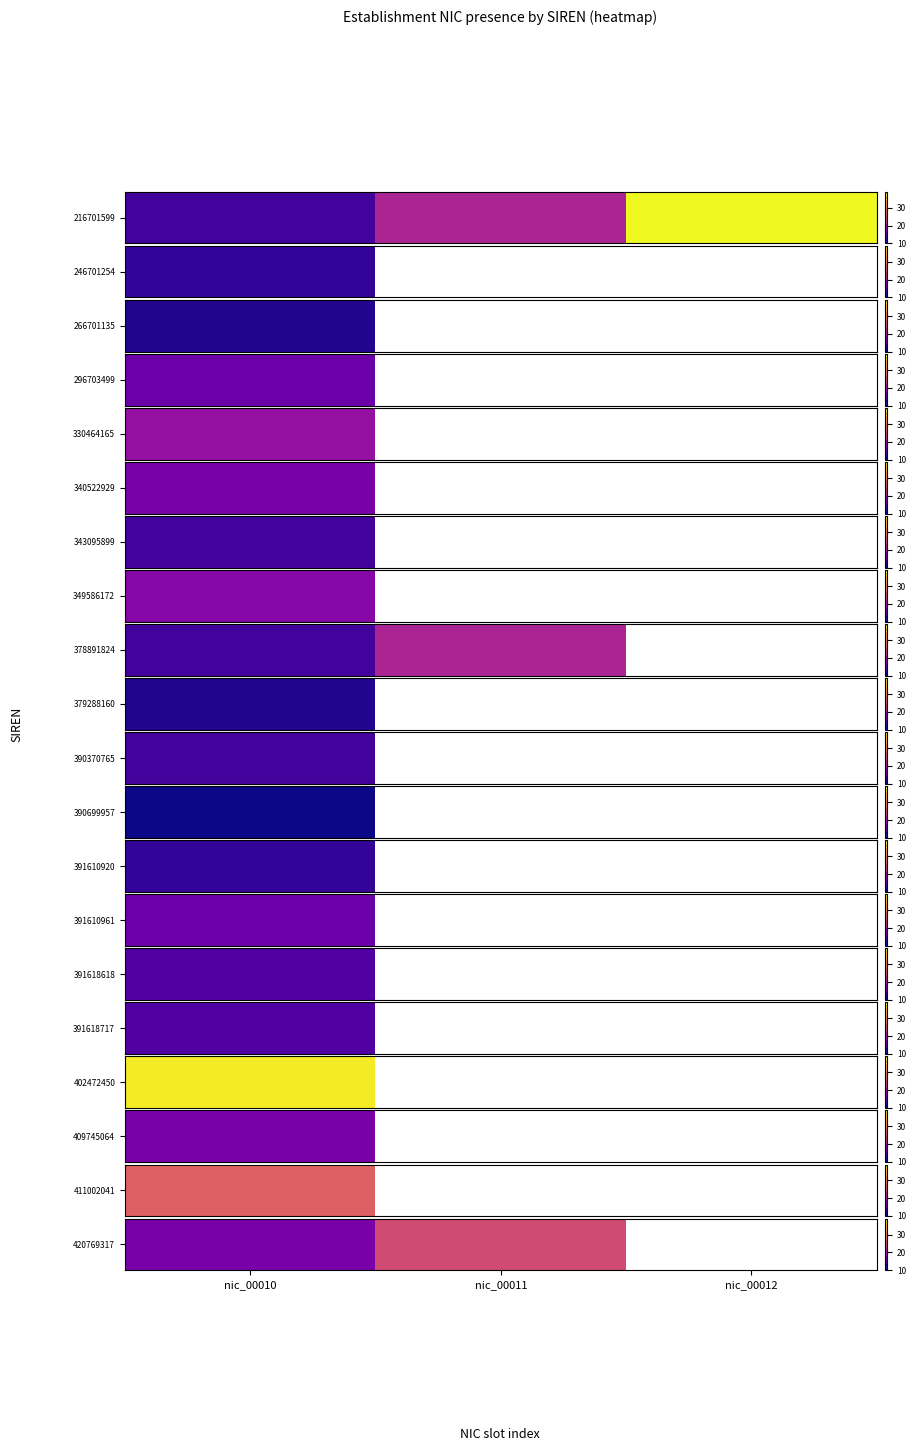

The value at nic_00010 is 28.0. True or false?

False